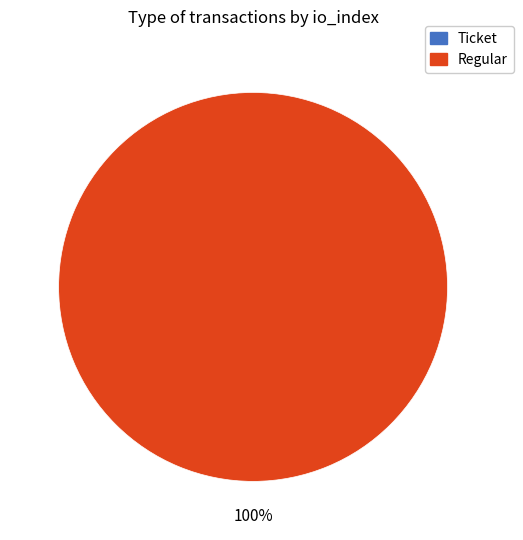

Does Regular represent more than half of the total?

Yes